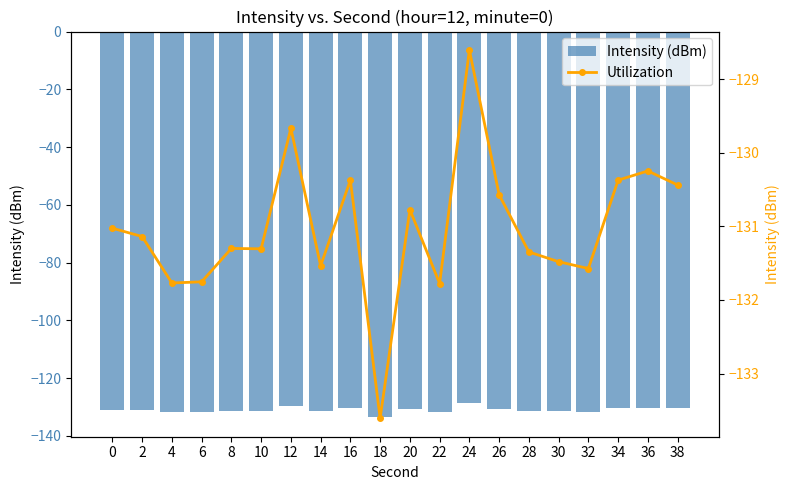

What is the value of the Intensity (dBm) bar at the 12th from the left?

-131.8